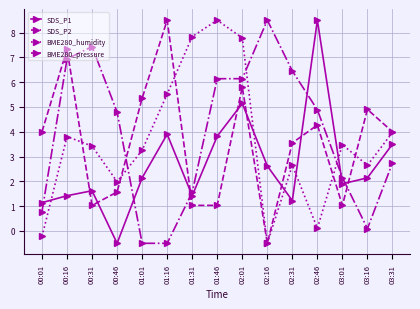

How many positive values does the BME280_pressure series have?

13